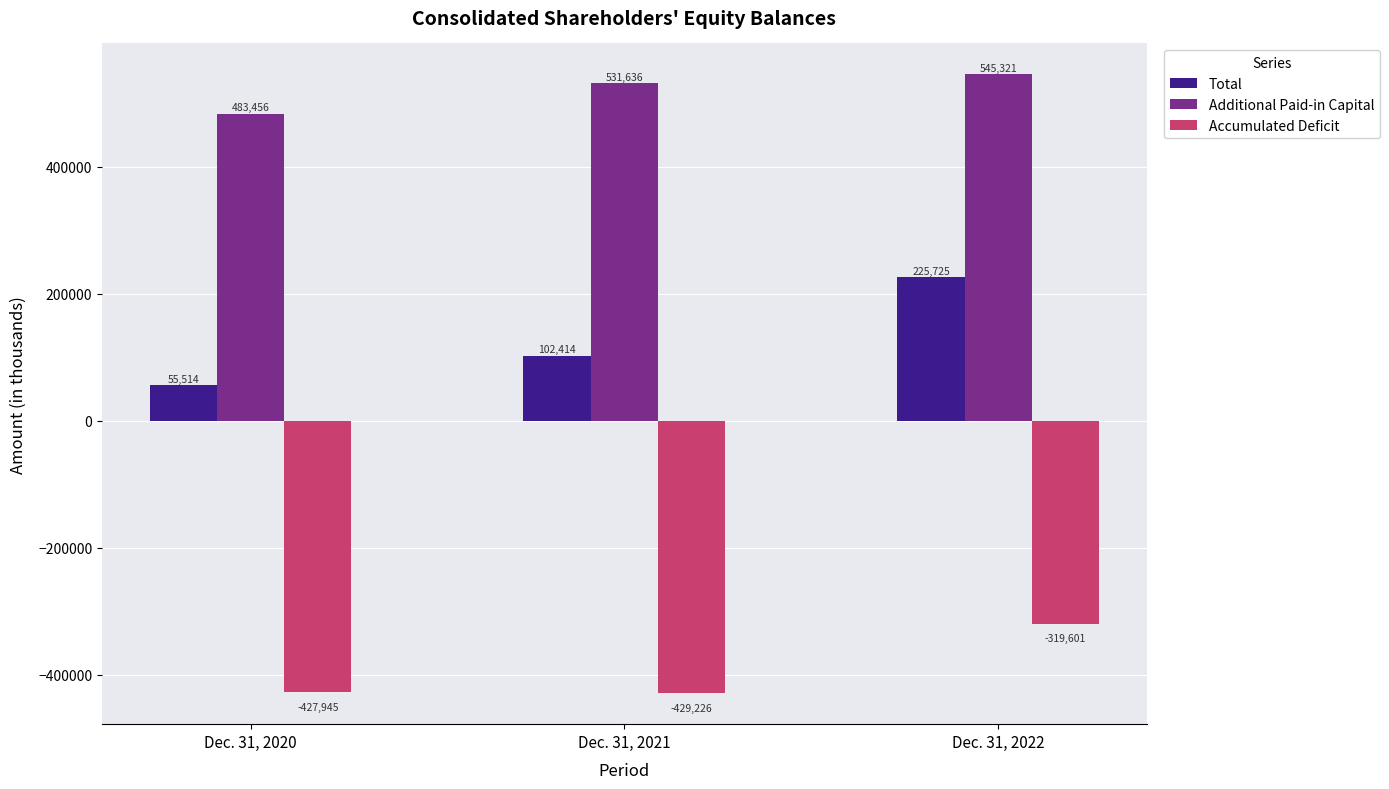

Which series has the largest total across all categories?

Additional Paid-in Capital